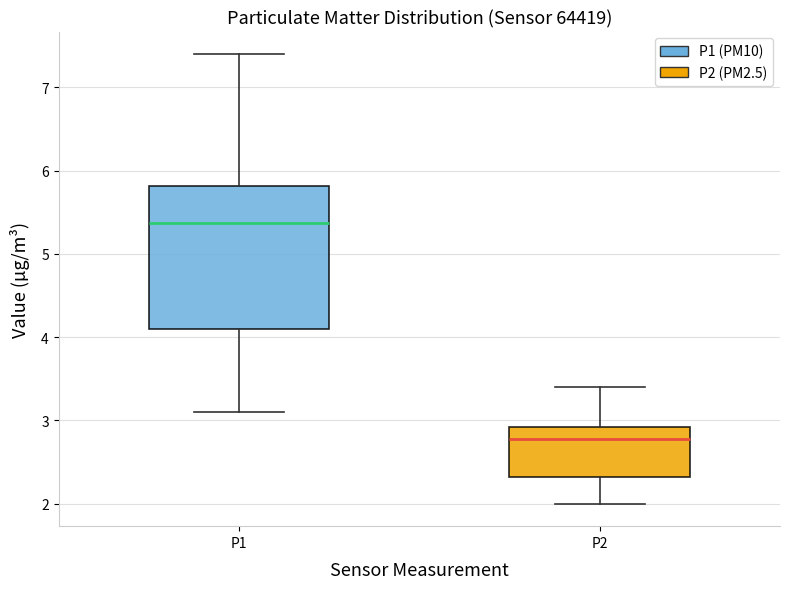

Which box is the tallest, from its lower edge to its upper edge?

P1